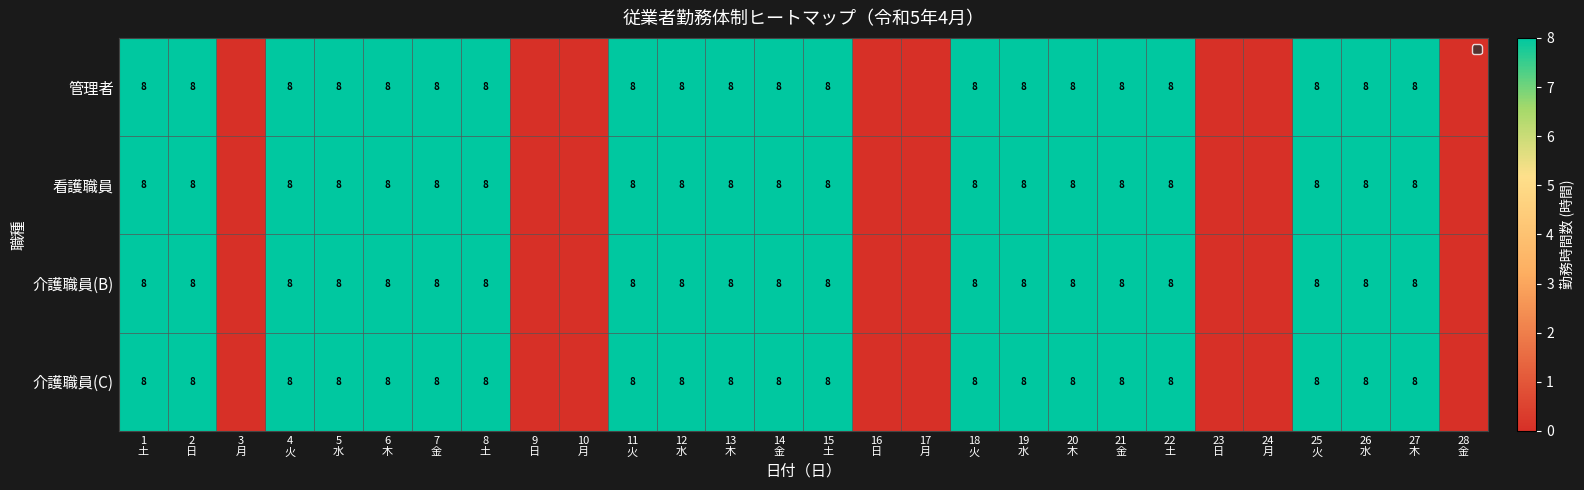

Which category has the highest value in the 介護職員(C) series?

1 土